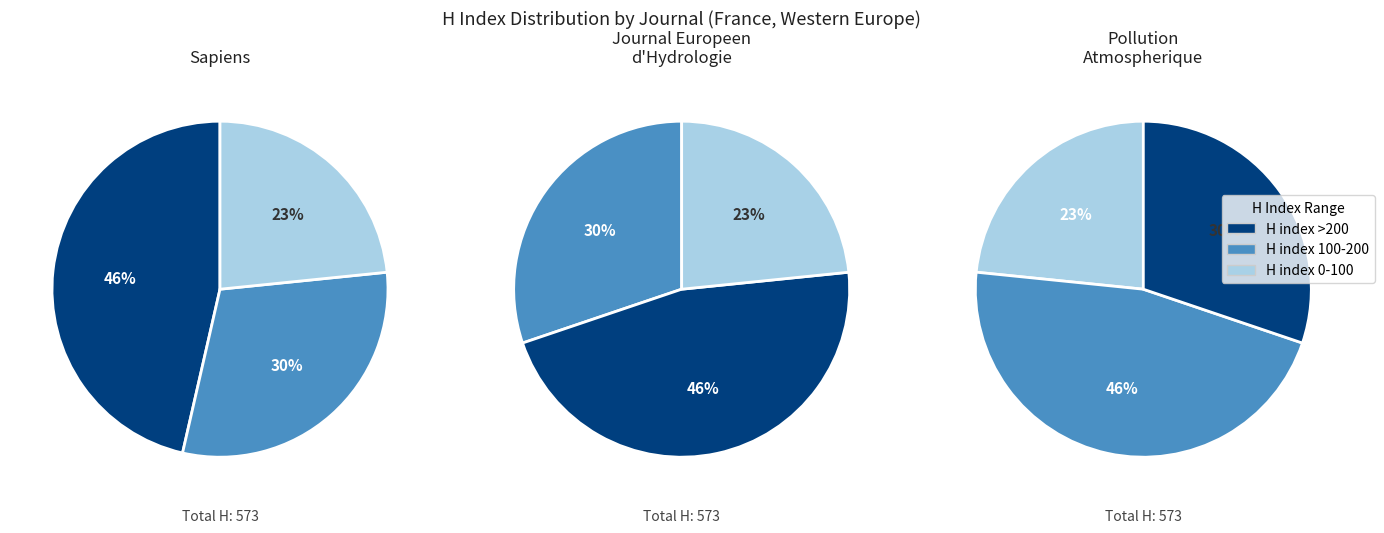

To the nearest percent, what percentage of the pie is Pollution Atmospherique?

23%